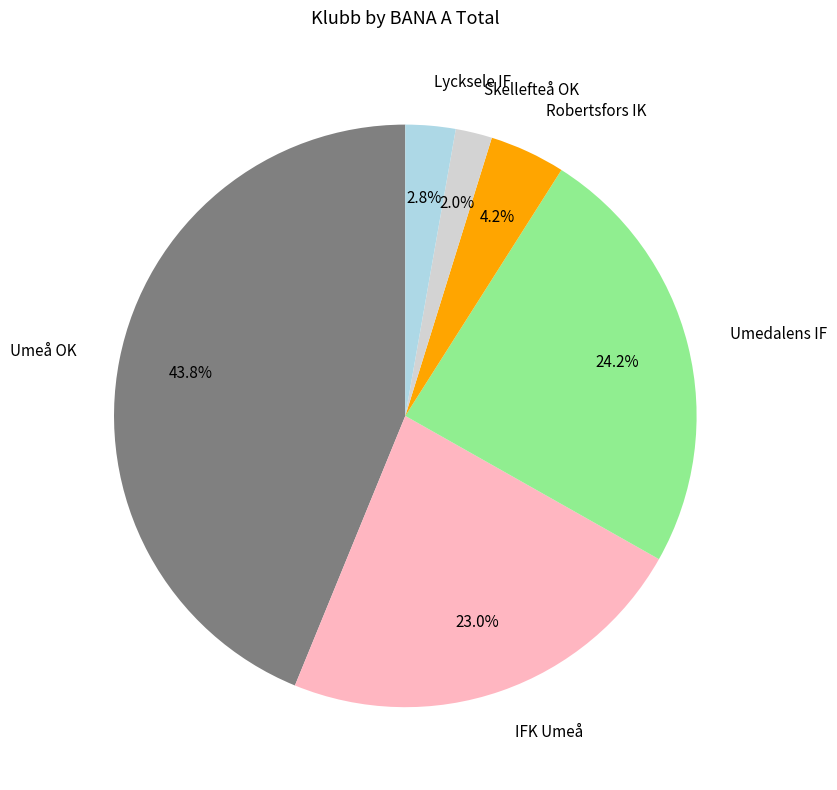

To the nearest percent, what portion does IFK Umeå represent?

23%